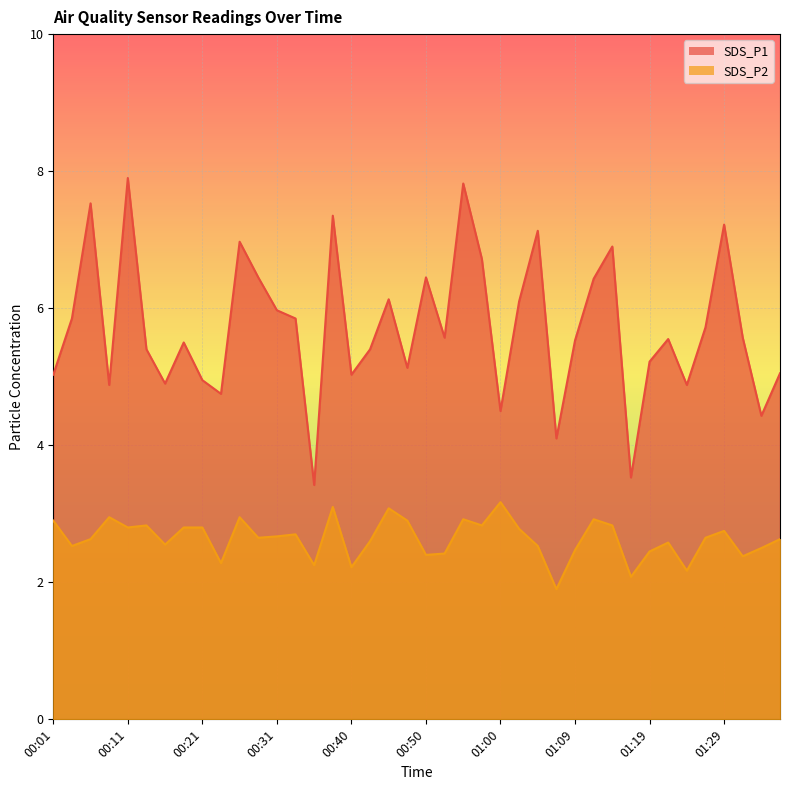

What is the spread (max minus min) of values at 00:52?

3.2